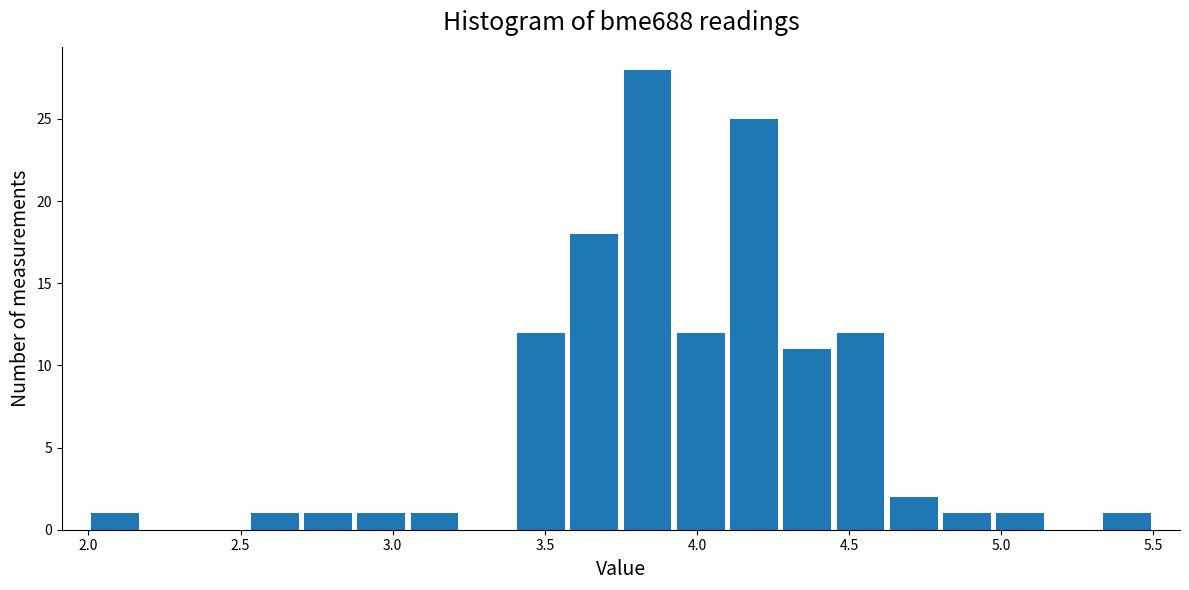

Read against the x-axis, roughly where is the centre of the tallest bar?

3.85